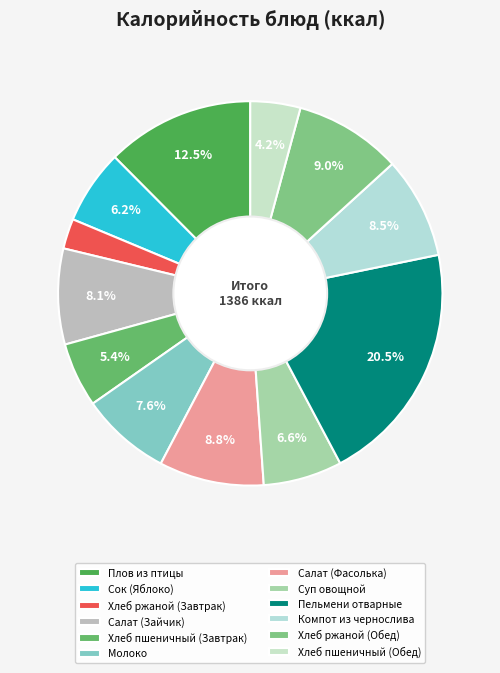

Is there a majority slice in this chart?

No